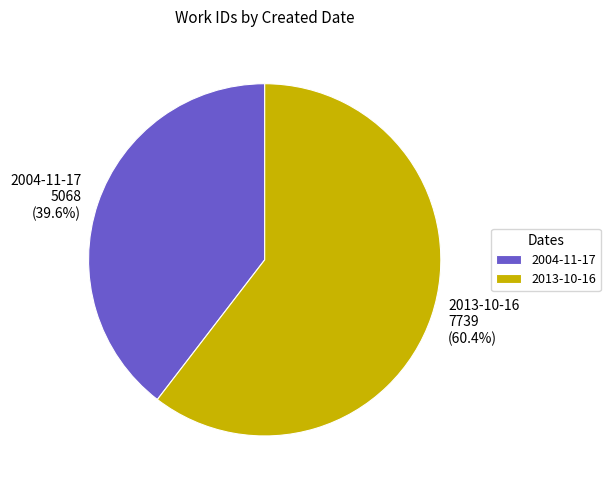

To the nearest percent, what is the combined percentage of 2013-10-16 and 2004-11-17?

100%